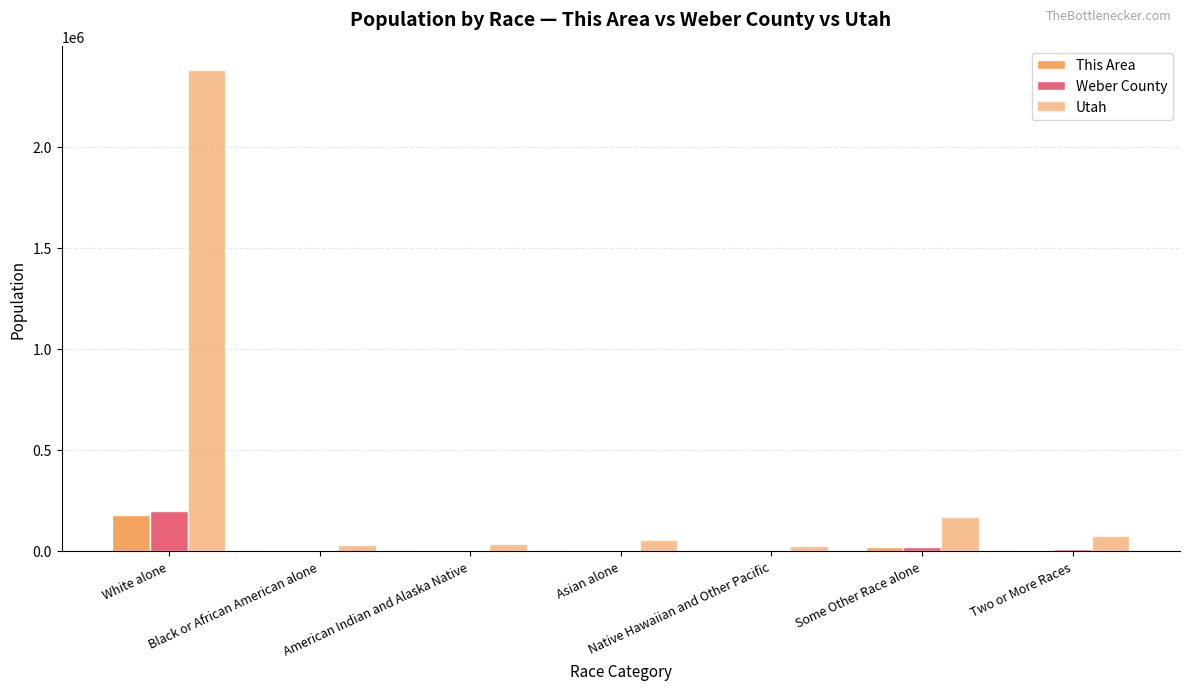

Reading left to right, extract all data points from this chart.

This Area: 174945	3026	1810	2782	577	18409	6560
Weber County: 197101	3136	1902	2911	614	18680	6892
Utah: 2379560	29287	32927	55285	24554	166754	75518